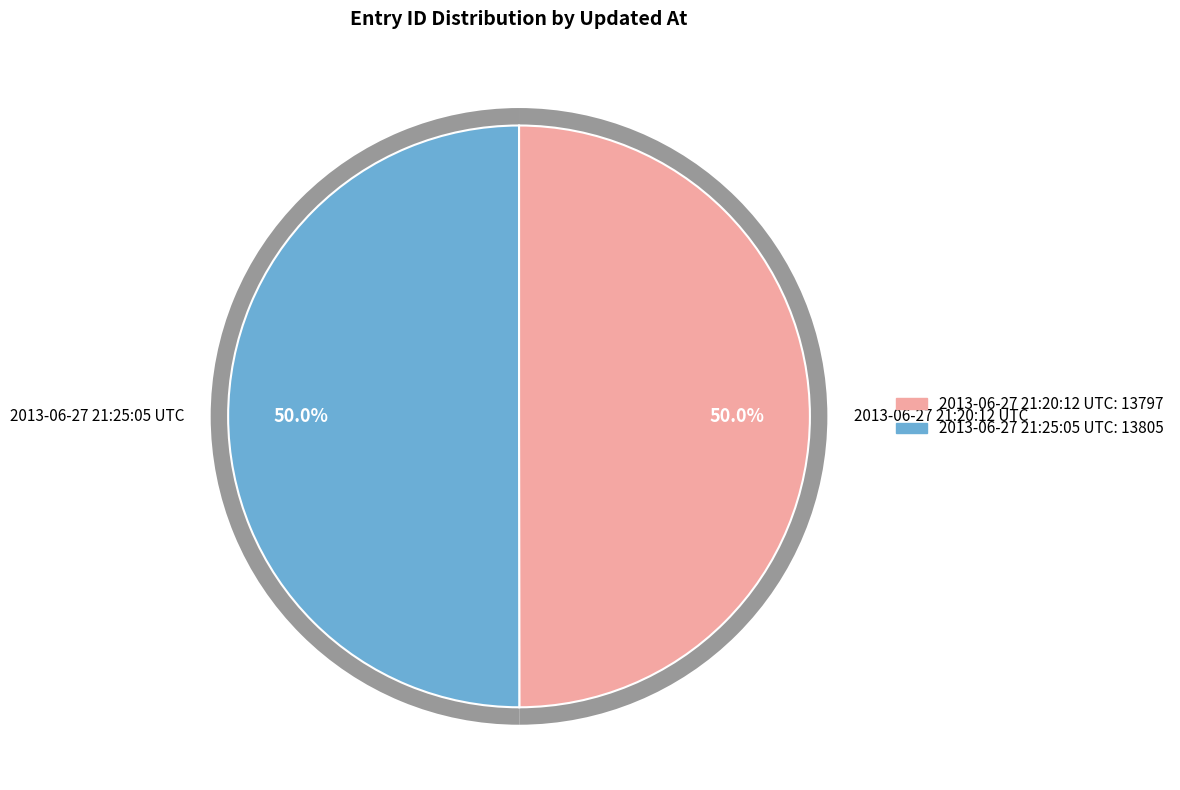

Count the number of slices in the pie.

2